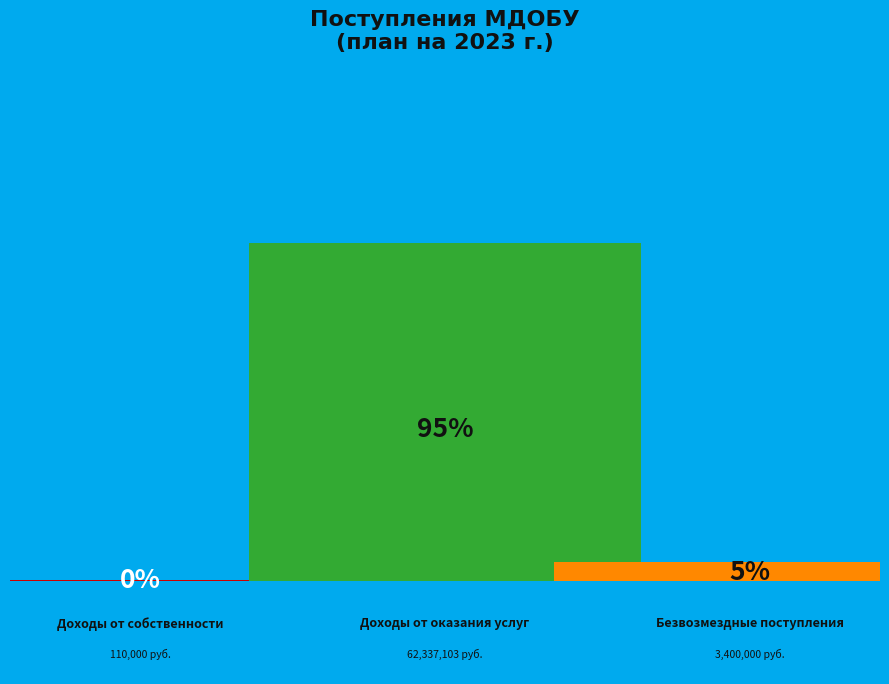

Which slice is the largest?

Доходы от оказания услуг